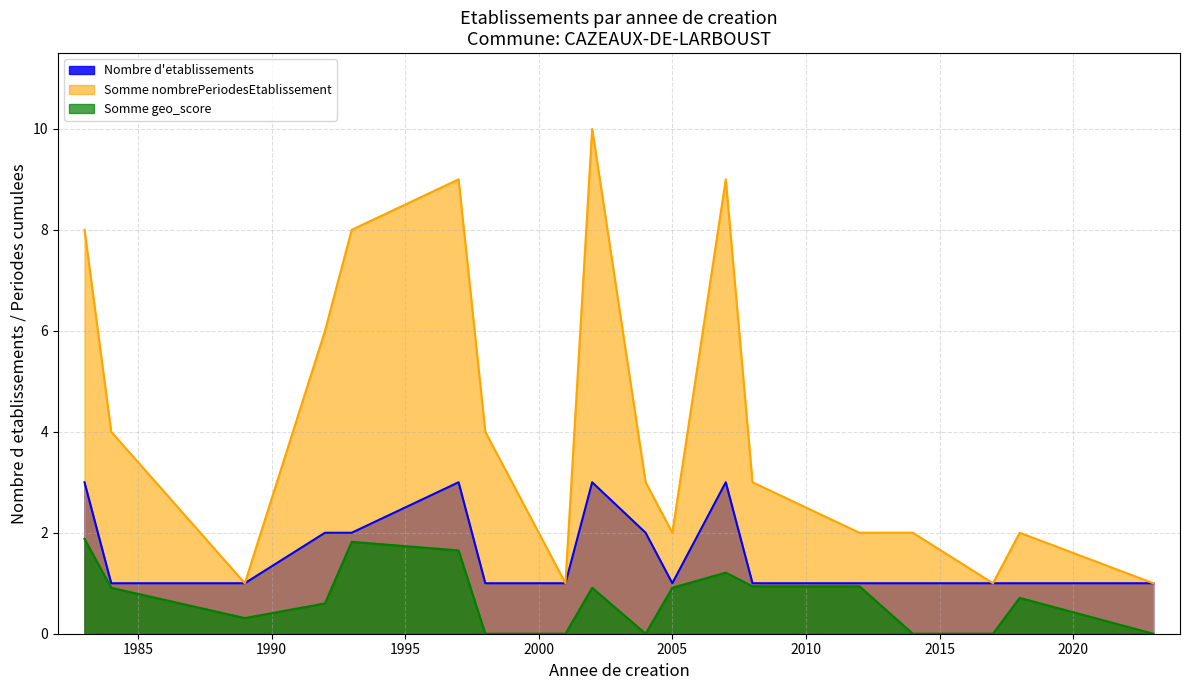

How many interior local peaks (higher than both neighbors) does the data have?

3